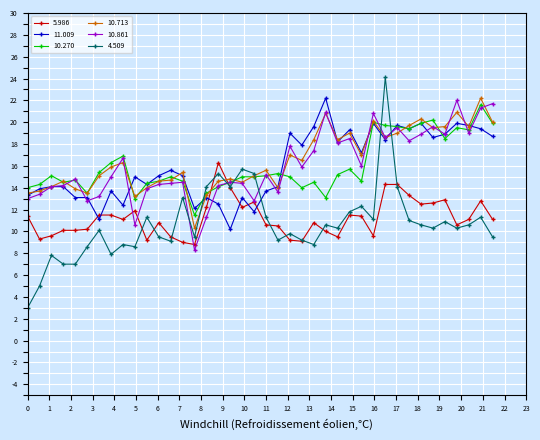

What is the greatest value displayed?

24.1